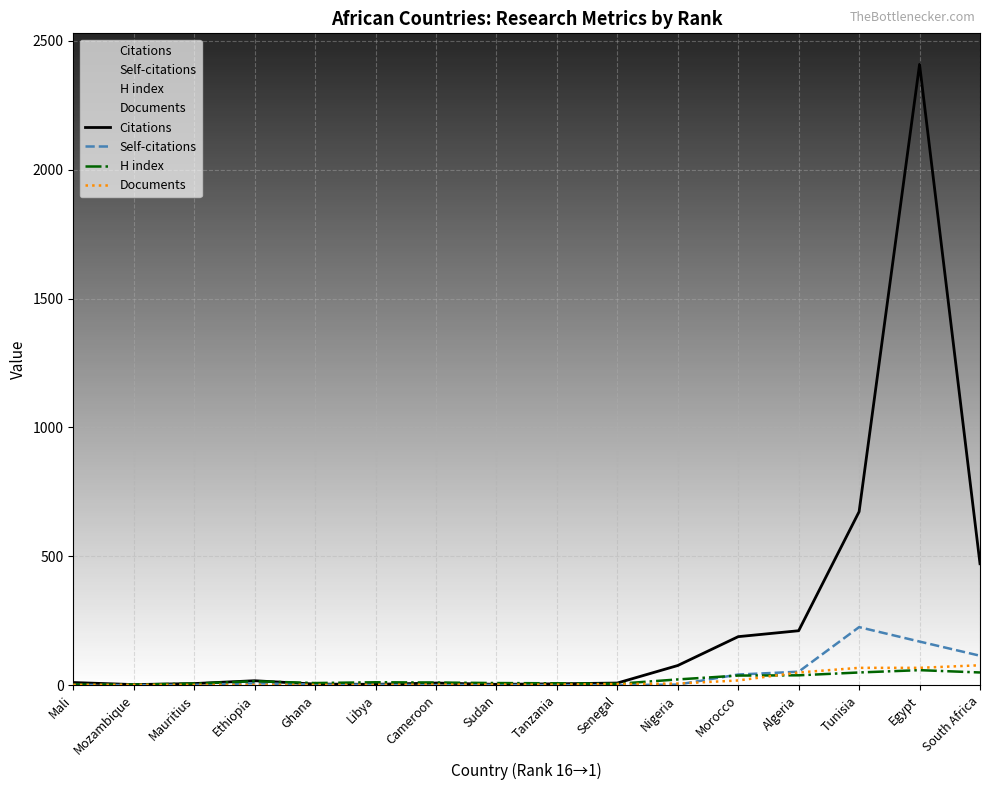

What position from the right is Ghana?

12